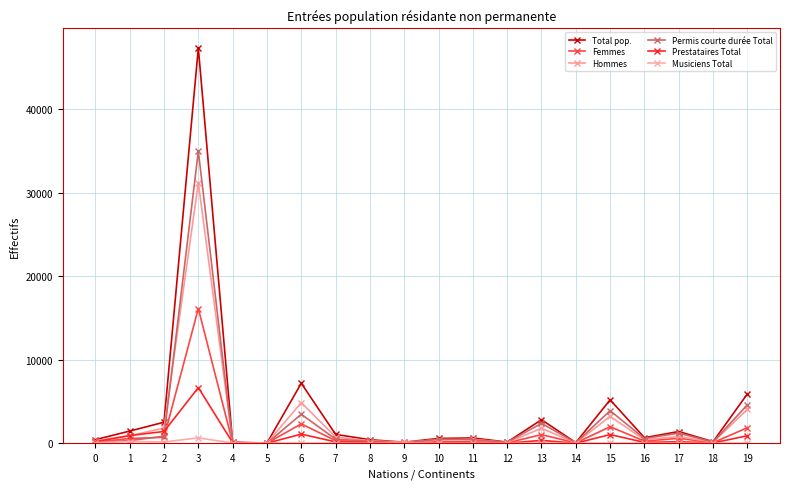

How many data points in Hommes are less than 465?

10